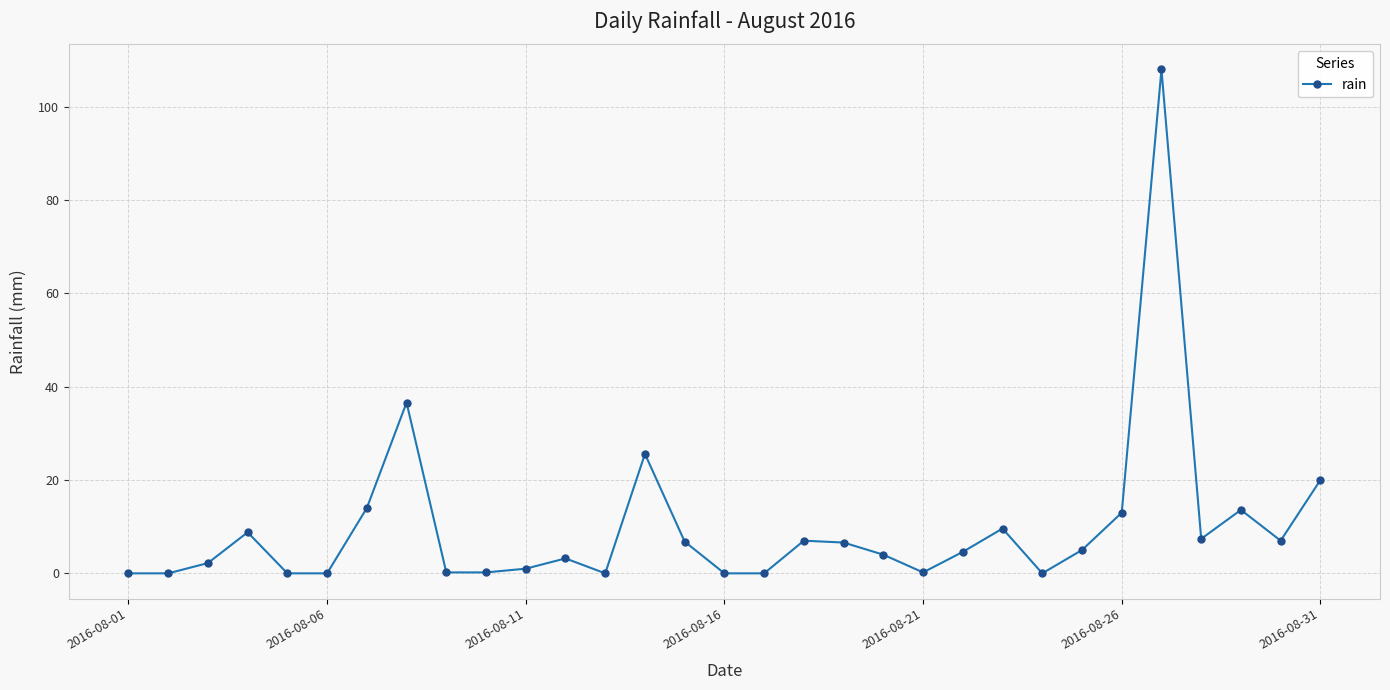

Does the chart display data point markers on the line(s)?

Yes